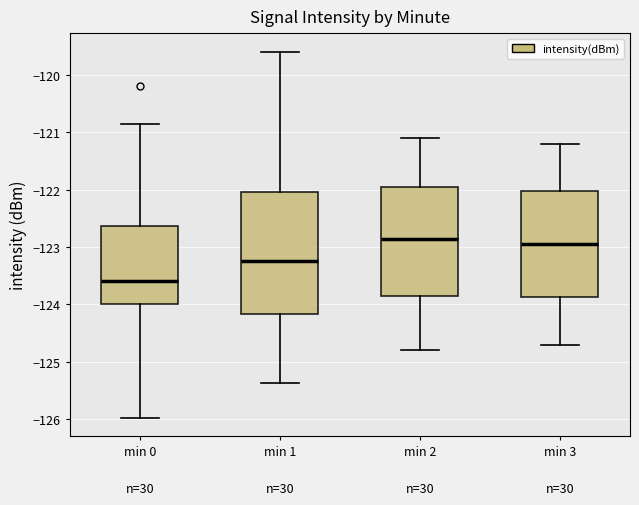

Where does the lower whisker of the box for min 1 end on the y-axis? The values are not printed on the chart, so give them approximately, as read against the axis.

-125.4